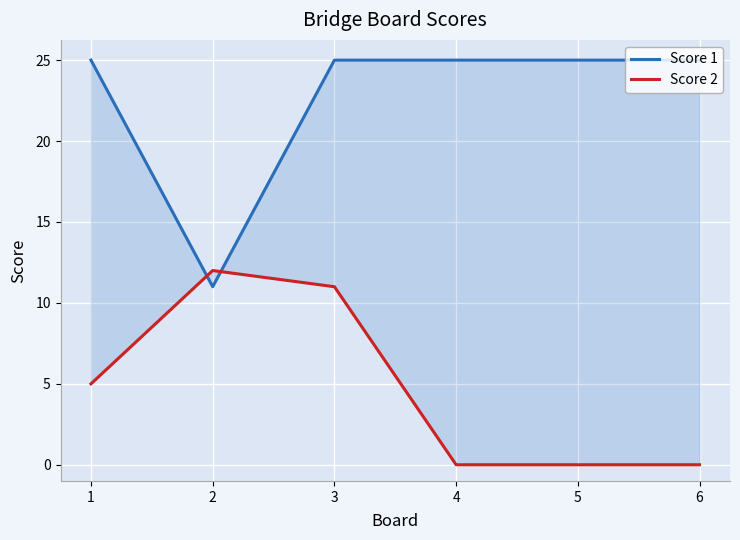

True or false: Score 2 has more than 1 points higher than both neighbors.

False